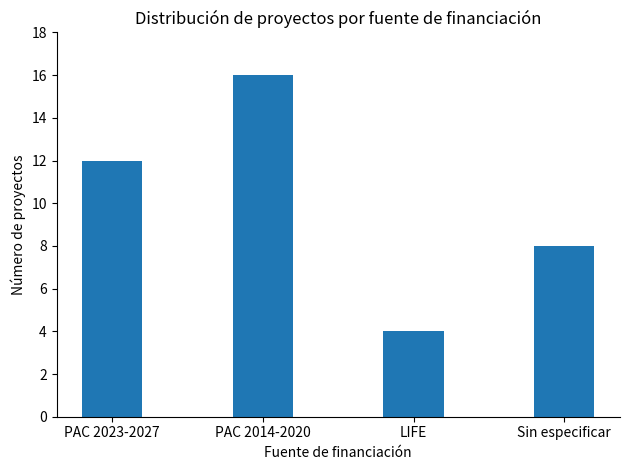

The chart shows a value of 16 at PAC 2014-2020. True or false?

True